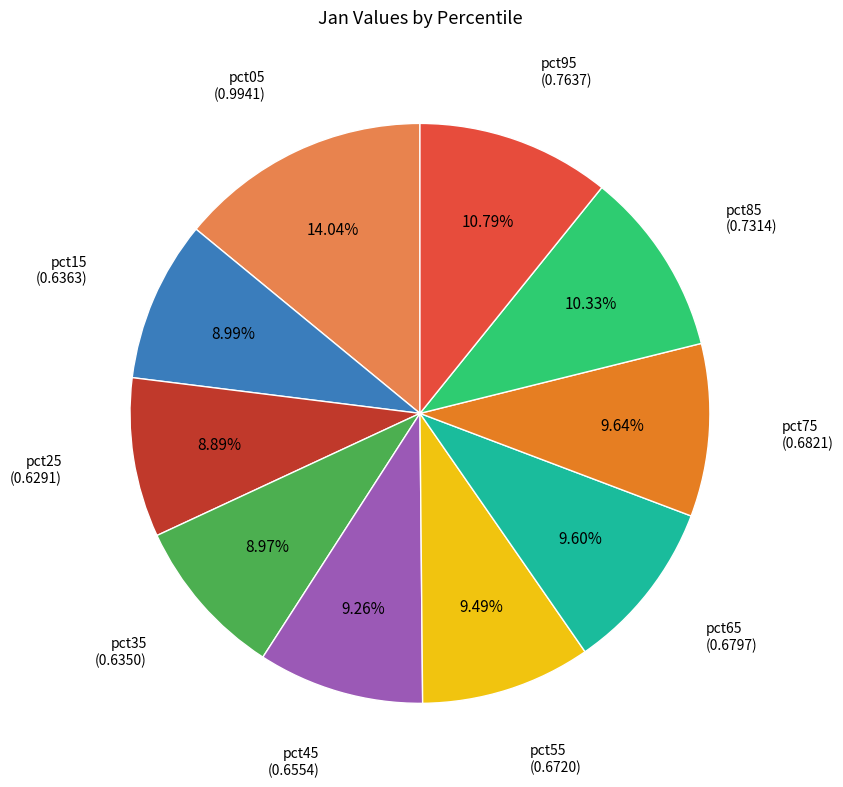

Count the number of slices in the pie.

10